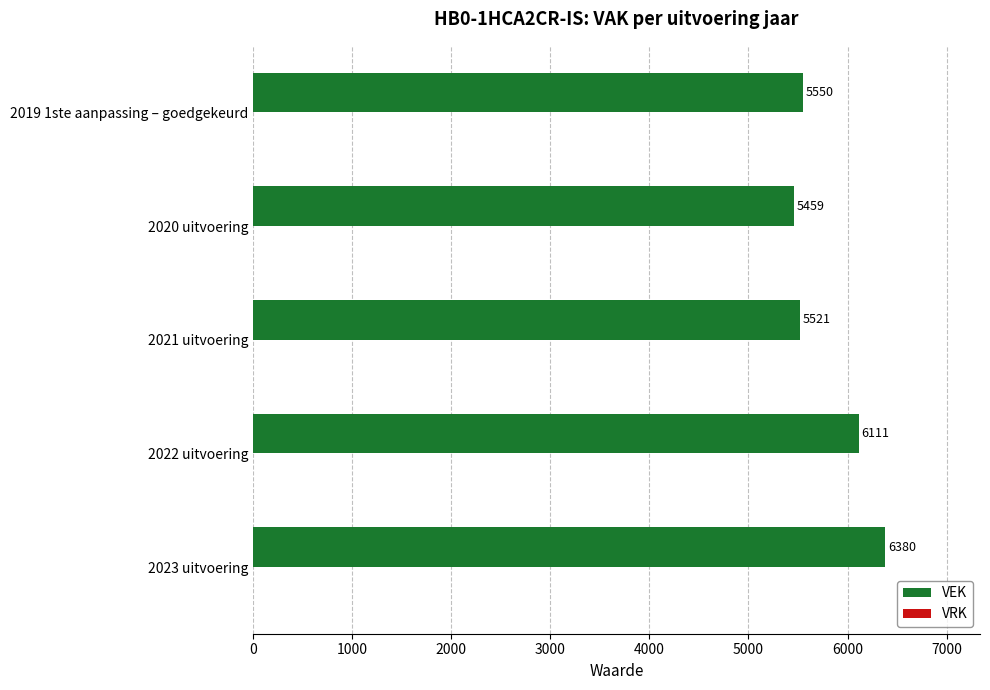

The value at 2021 uitvoering is 5521. True or false?

True